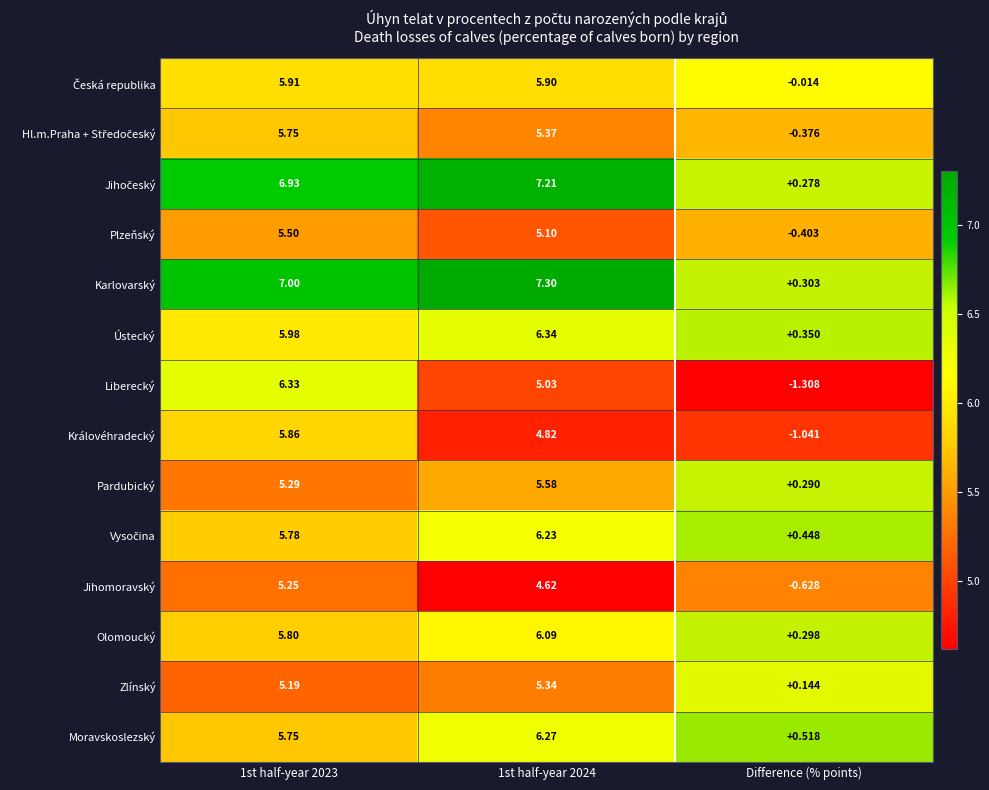

Is the value of Liberecký at 1st half-year 2024 greater than the value of Královéhradecký at 1st half-year 2023?

No